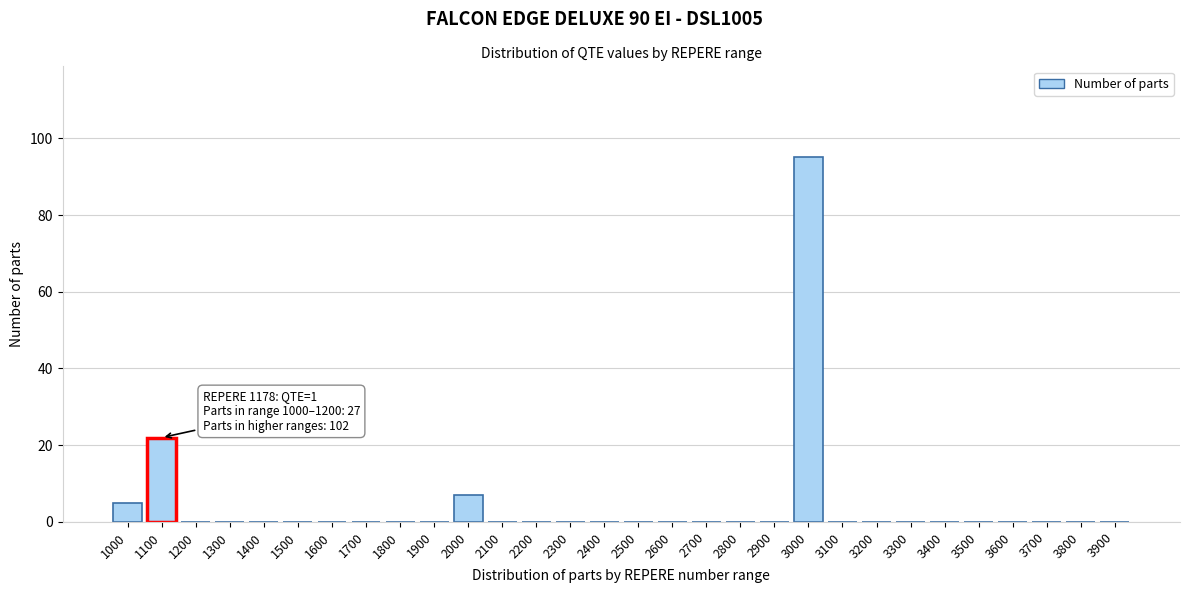

Reading left to right, what are all the values shown in this chart?

1000=5	1100=22	1200=0	1300=0	1400=0	1500=0	1600=0	1700=0	1800=0	1900=0	2000=7	2100=0	2200=0	2300=0	2400=0	2500=0	2600=0	2700=0	2800=0	2900=0	3000=95	3100=0	3200=0	3300=0	3400=0	3500=0	3600=0	3700=0	3800=0	3900=0